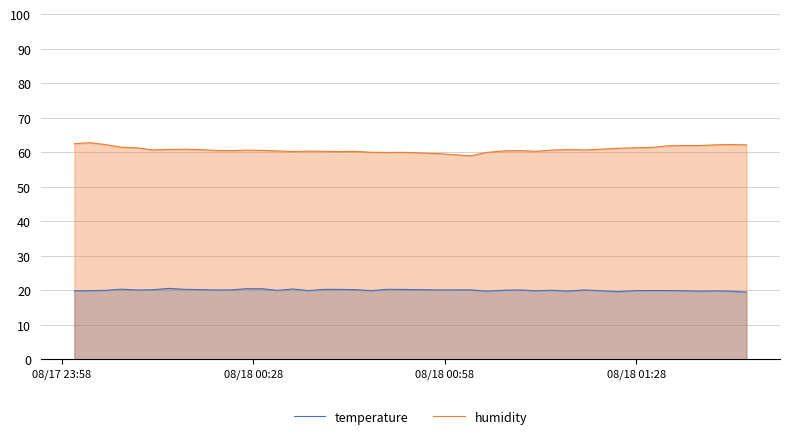

True or false: temperature and humidity intersect in this chart.

False